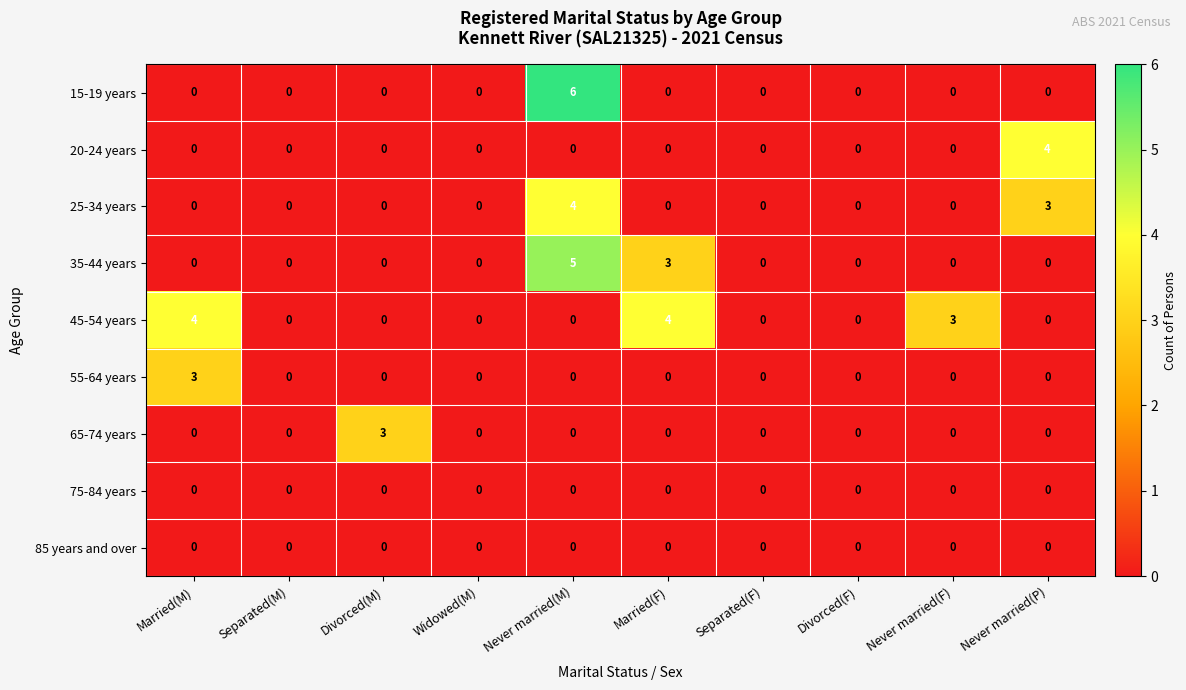

What is the difference between the maximum and minimum values in the 15-19 years series?

6